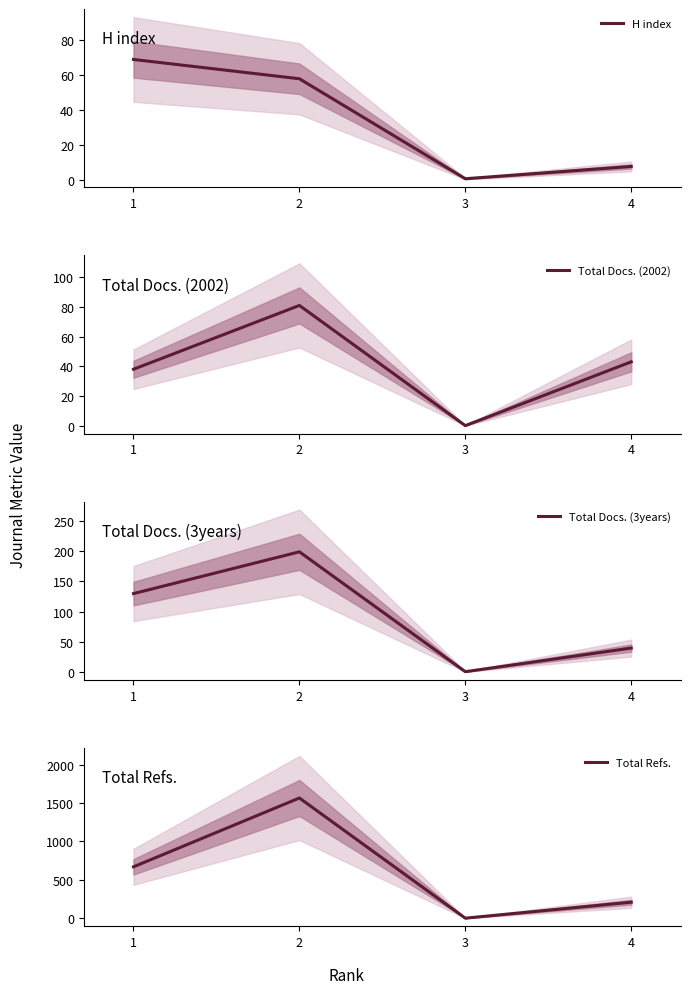

Is the value of H index at 4 greater than the value of Total Refs. at 4?

No